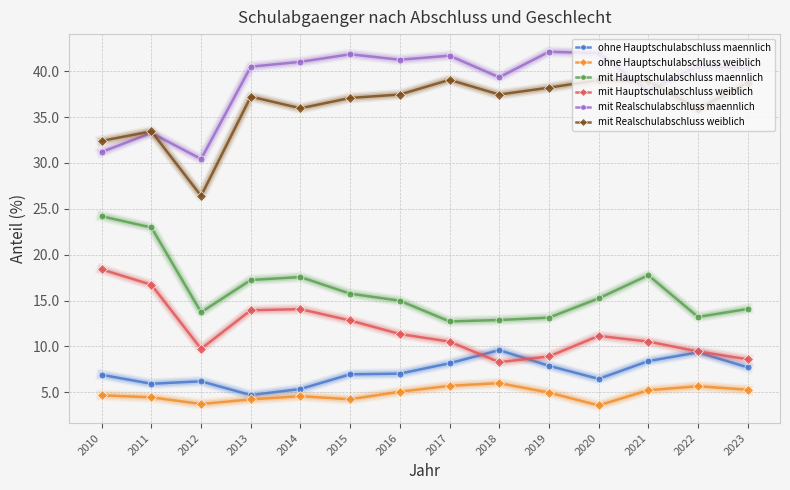

What is the total value across all series at 2011?

116.8